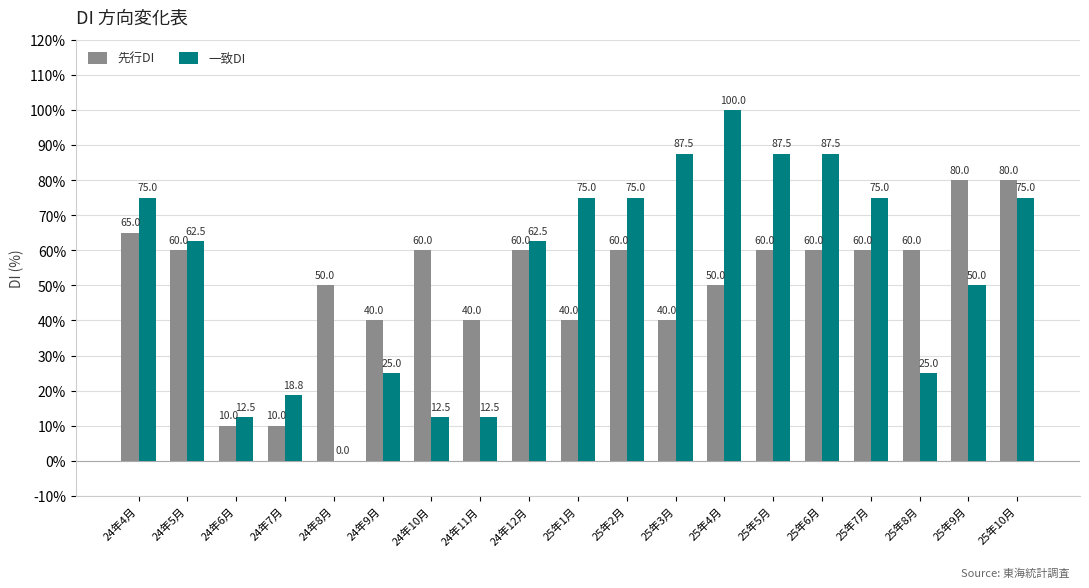

What is the sum of all 一致DI values?

1018.8